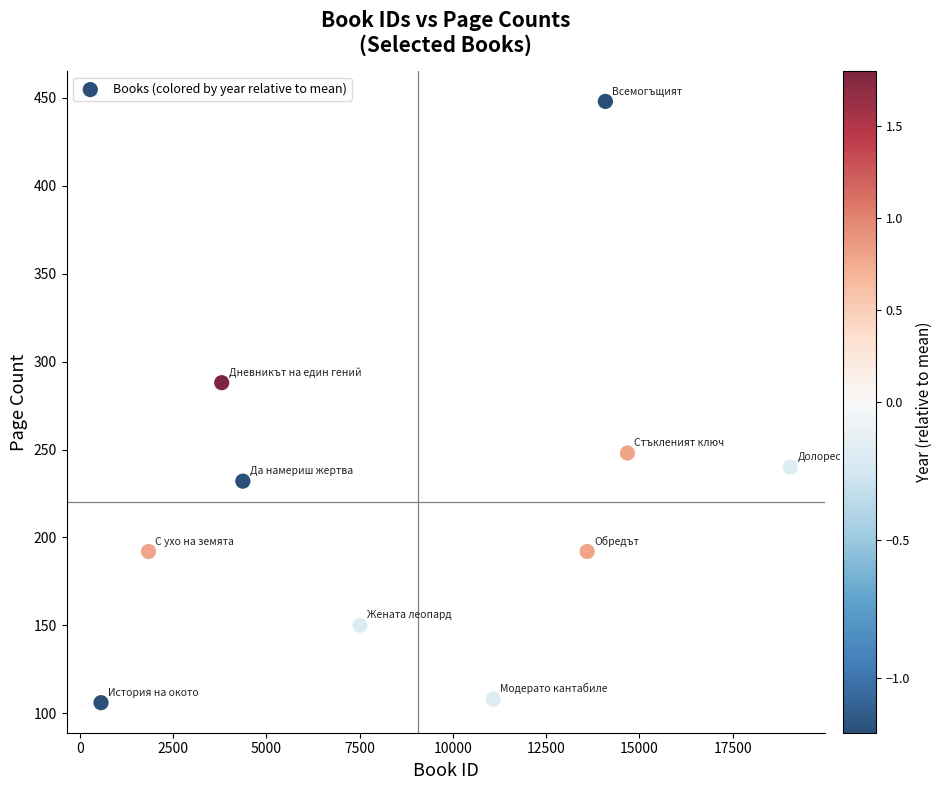

What is the range of X values (max minus min)?

18474